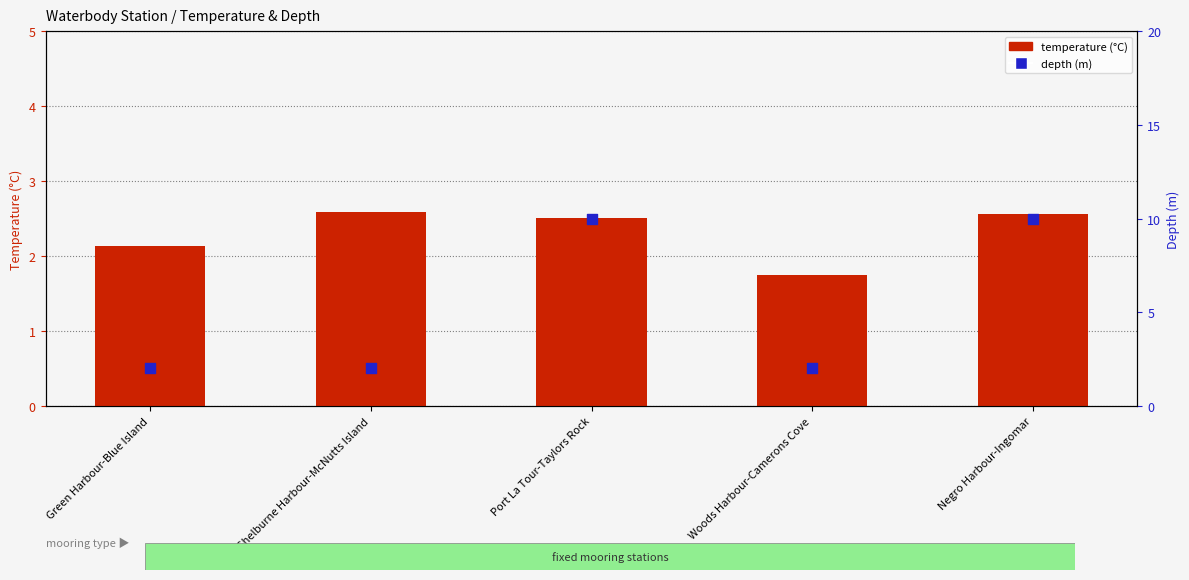

Which series has the largest Y range (max minus min)?

depth (m)